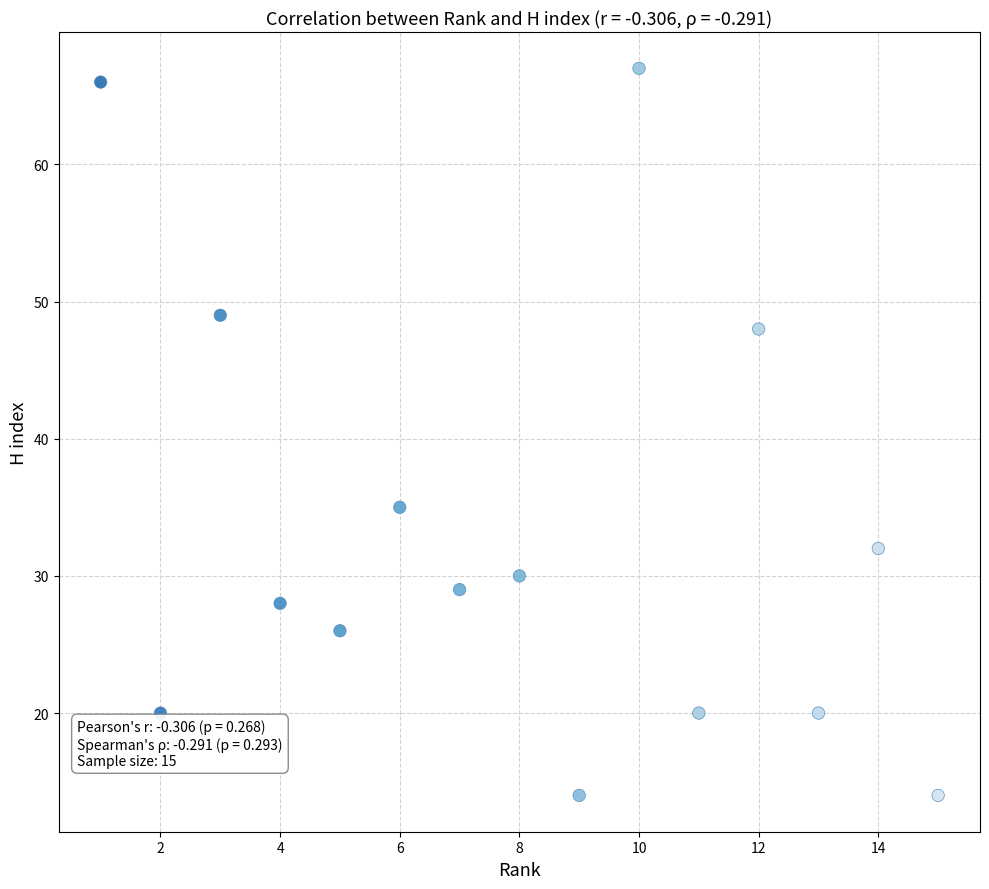

What Y value in the scatter plot is closest to 40?

35